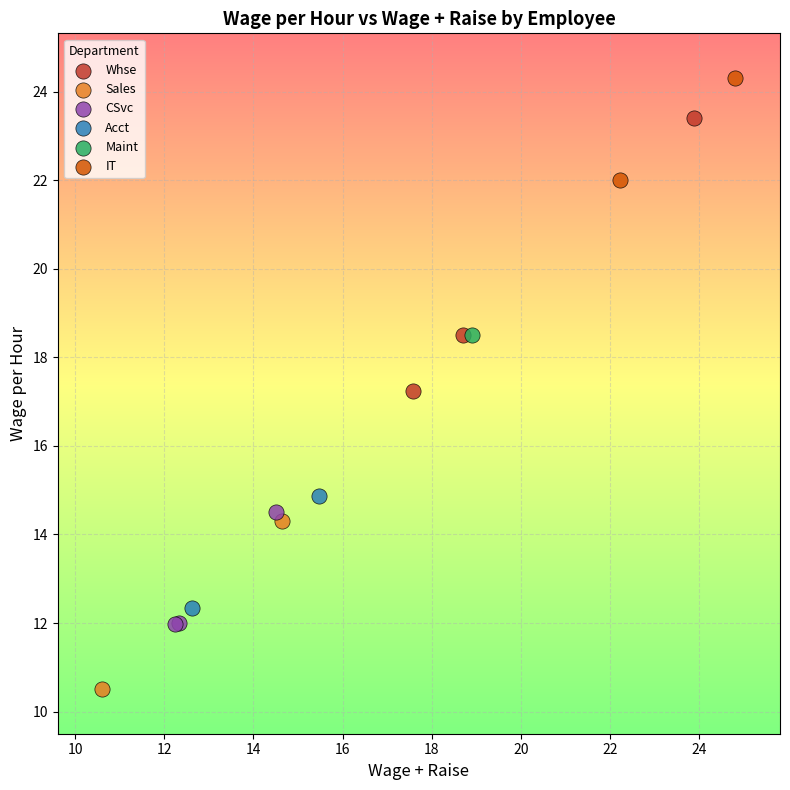

Which series contains the highest Y value?

IT